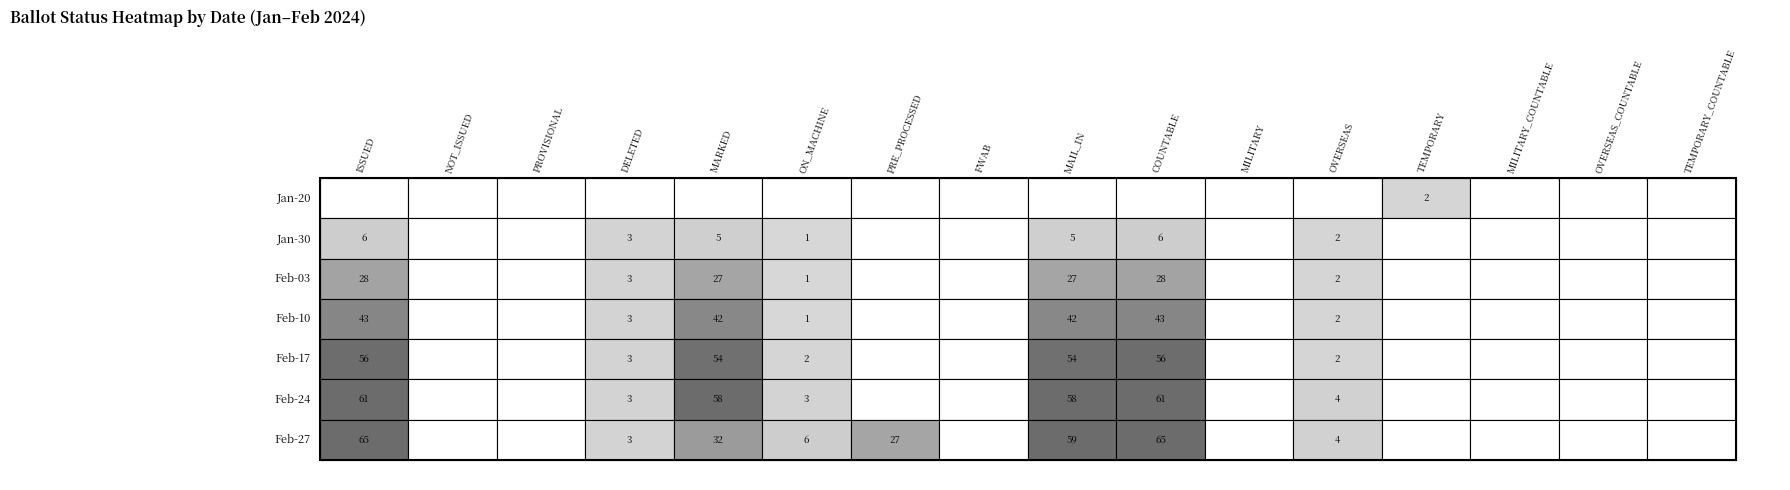

Which series has the widest spread of values?

Feb-27